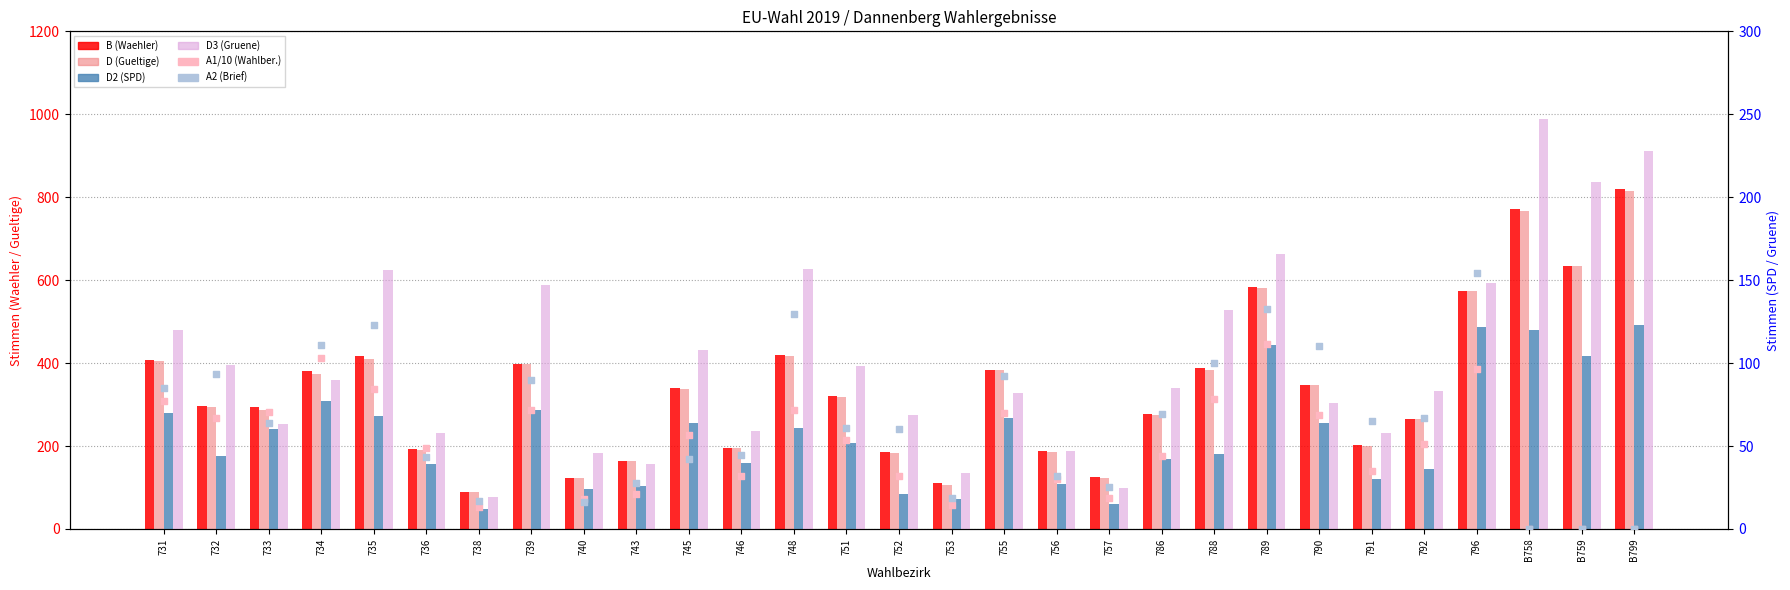

What is the total value across all series at B759?

1581.0